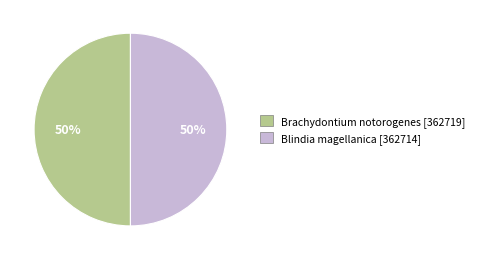

Approximately how many times larger is the value at Blindia magellanica compared to Brachydontium notorogenes?

1.0